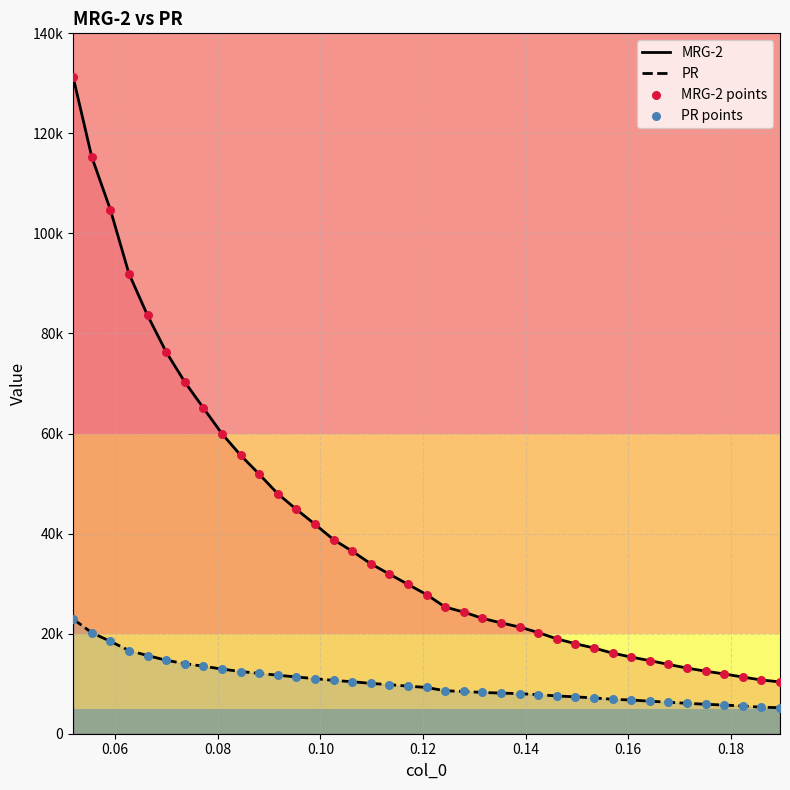

What are all the series names shown in the legend?

MRG-2, PR, MRG-2 points, PR points